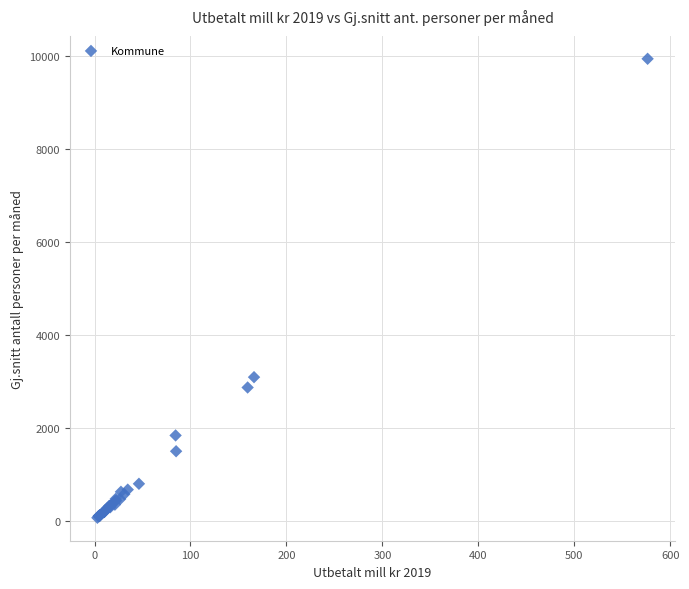

What Y value in the scatter plot is closest to 5005?

3095.4